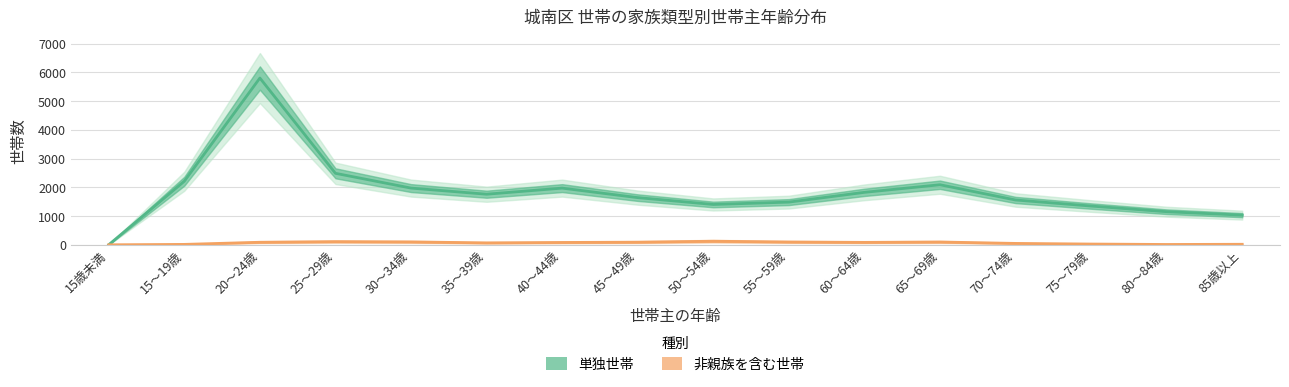

What is the difference between the maximum and second lowest values in the 非親族を含む世帯 series?

113